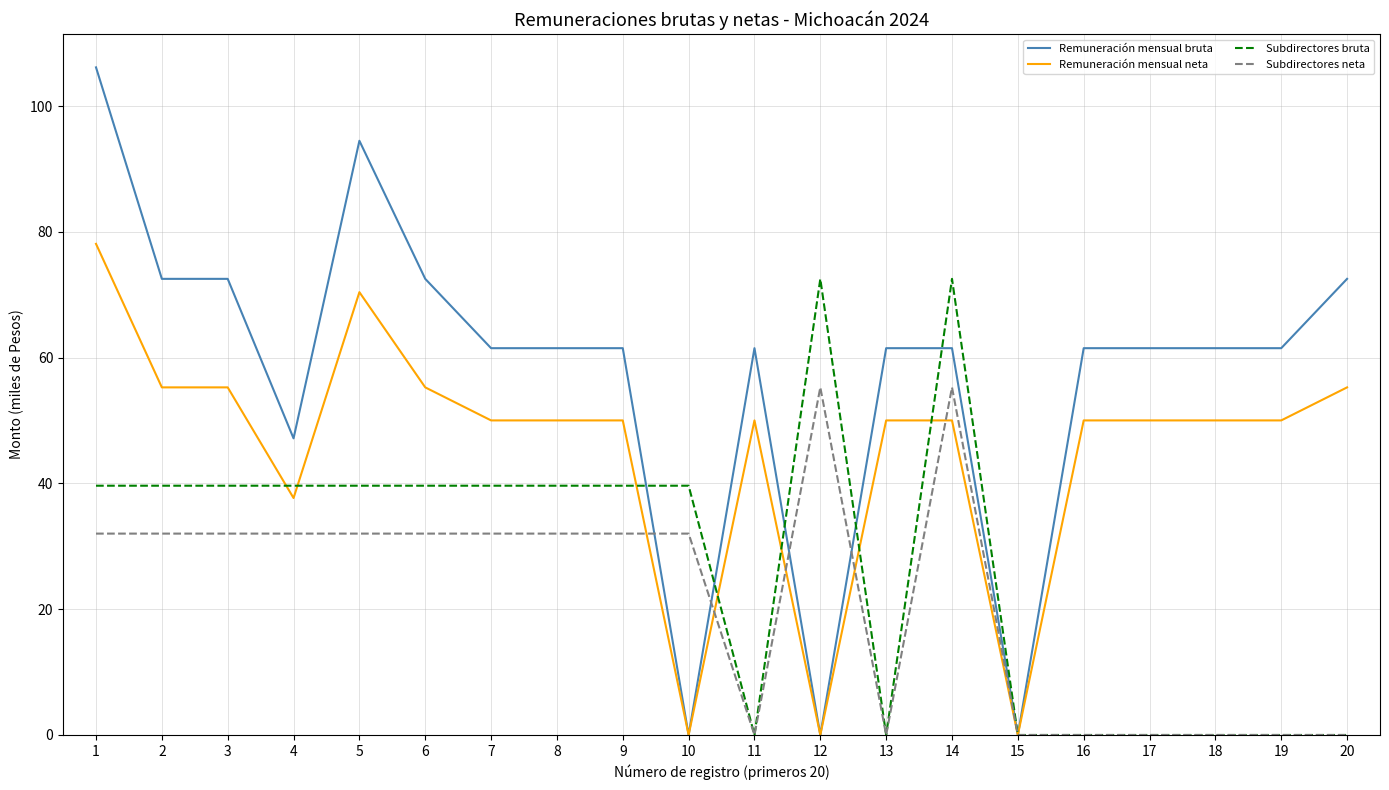

Is this an area chart (filled region under the line)?

No